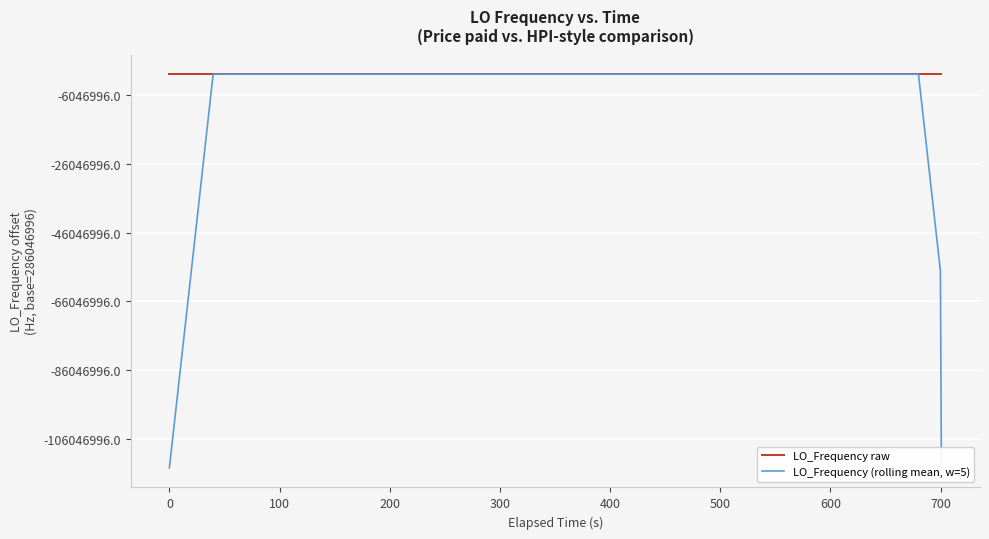

How many data points in LO_Frequency (rolling mean, w=5) are less than 286046998?

10